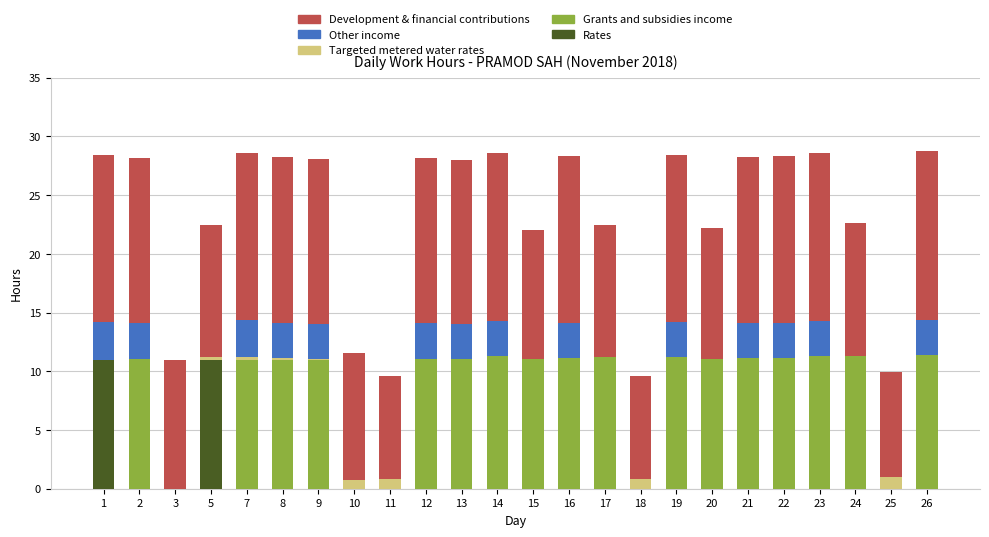

What is the total value across all series at 12?

28.1